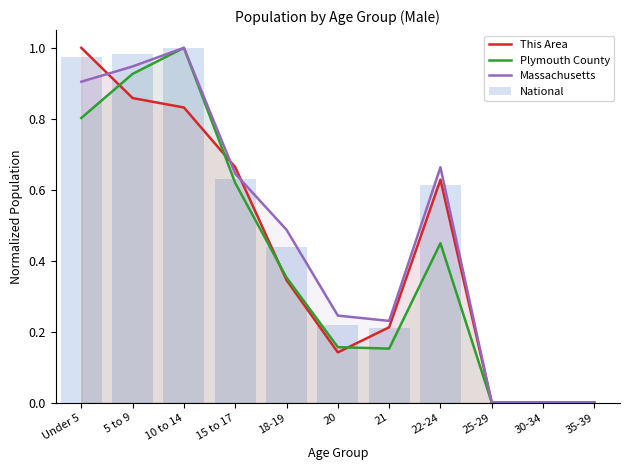

What is the maximum value shown in the chart?

1.0